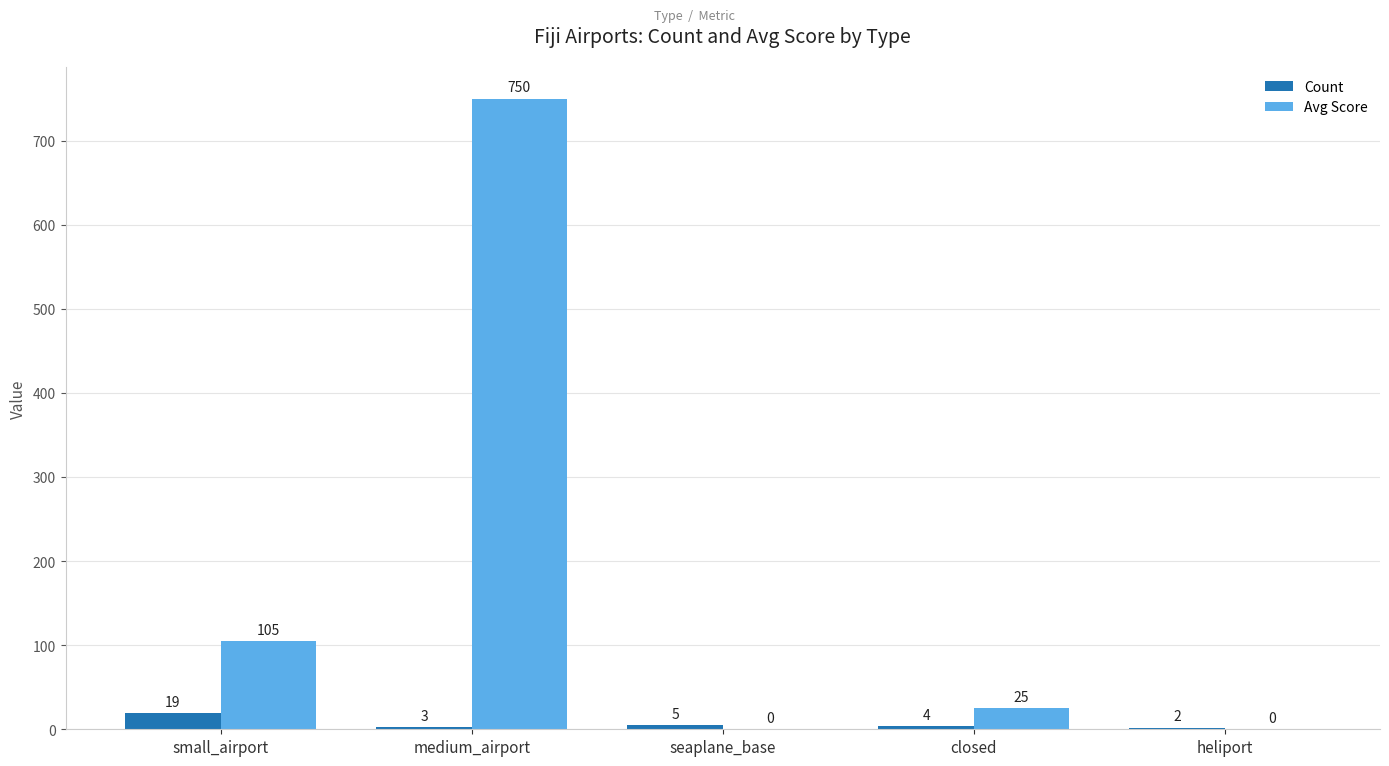

What value does the Avg Score series have at medium_airport?

750